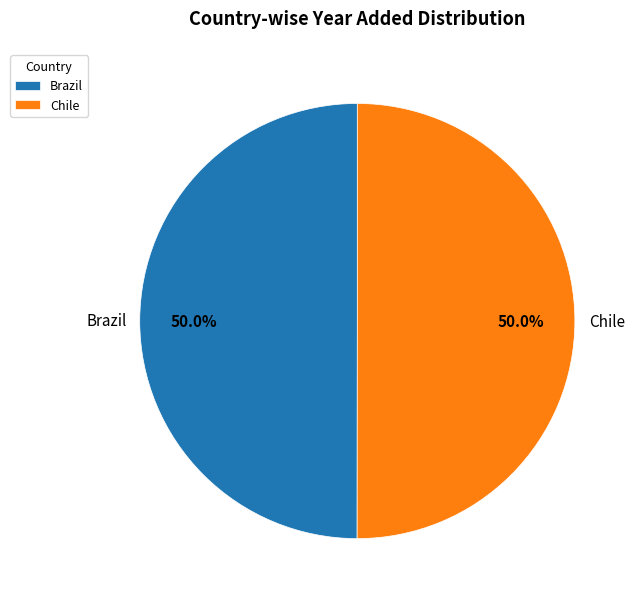

To the nearest percent, what is the average slice percentage?

50%